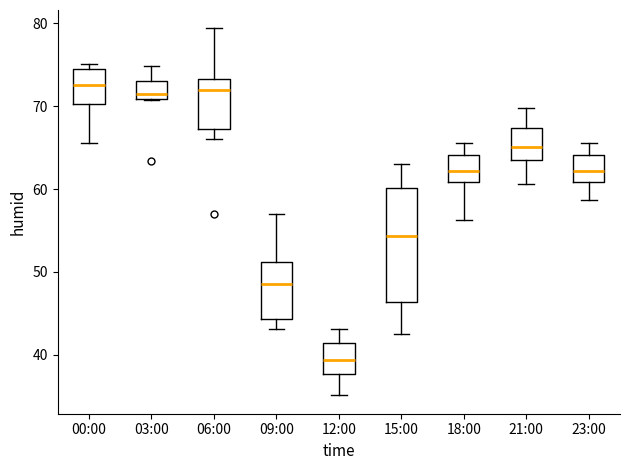

Which box is the tallest, from its lower edge to its upper edge?

15:00